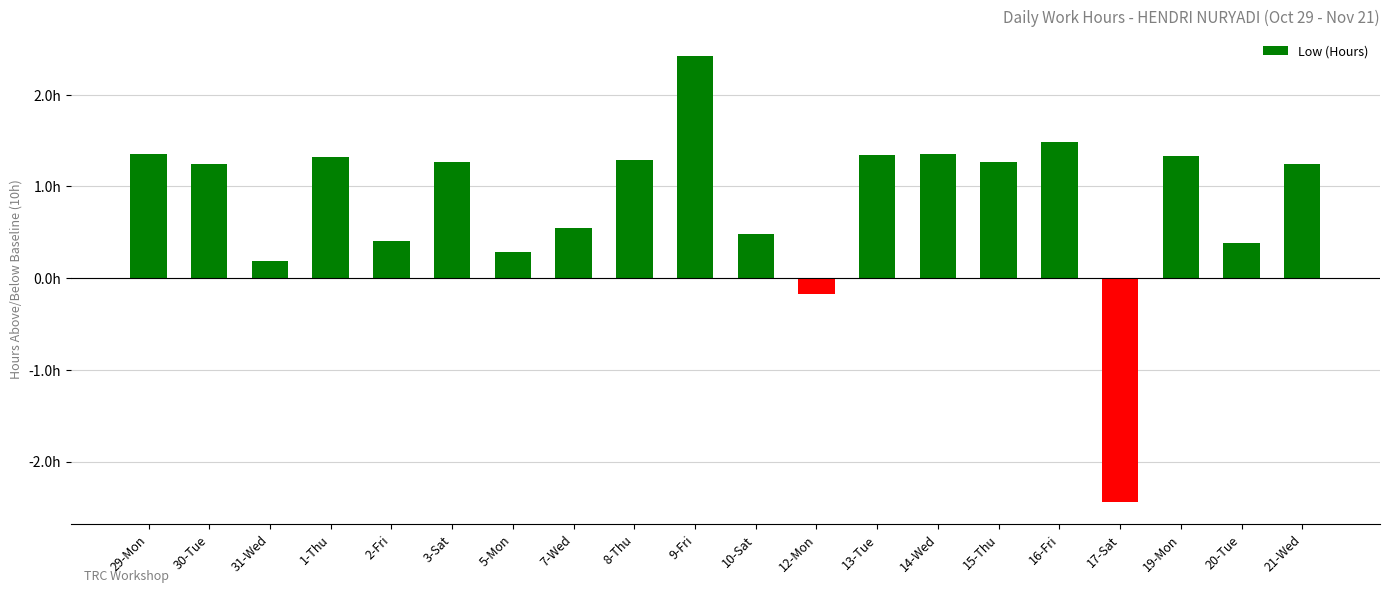

Which has a higher value, 7-Wed or 15-Thu?

15-Thu